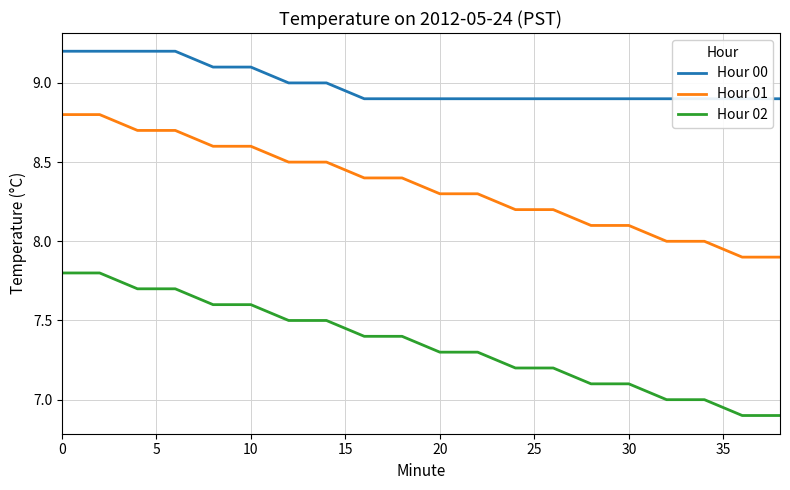

What are all the series names shown in the legend?

Hour 00, Hour 01, Hour 02